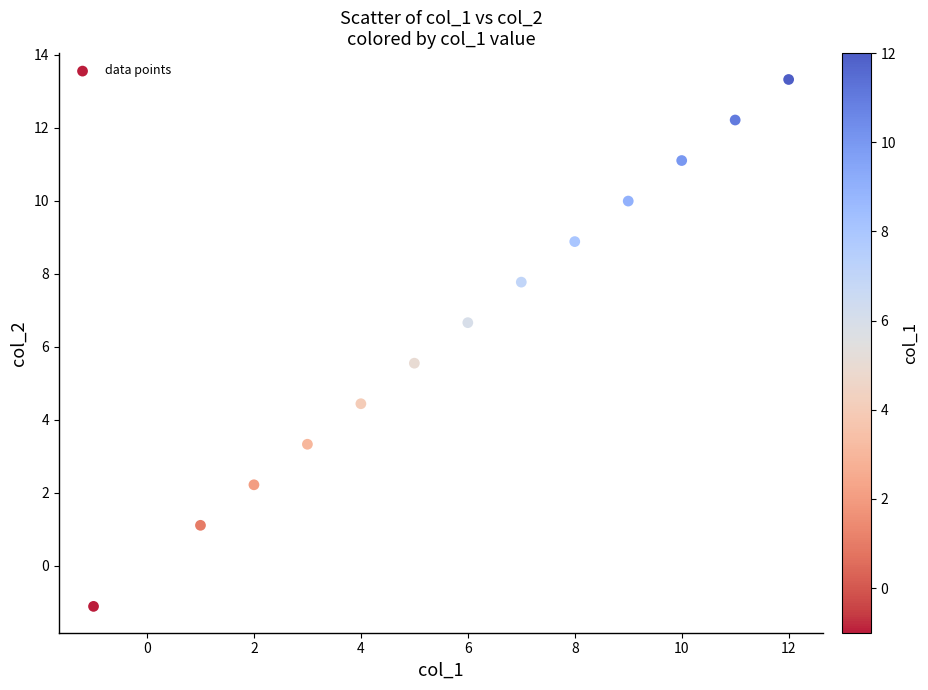

What is the range of Y values (max minus min)?

14.4